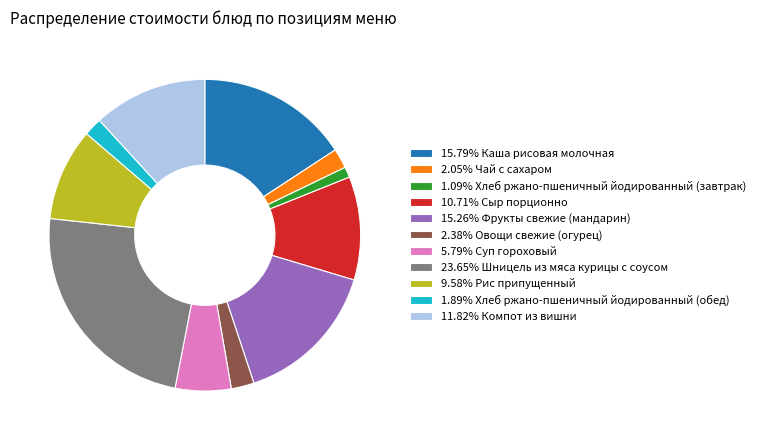

Do 1.09% Хлеб ржано-пшеничный йодированный (завтрак) and 23.65% Шницель из мяса курицы с соусом together represent more than half of the pie?

No